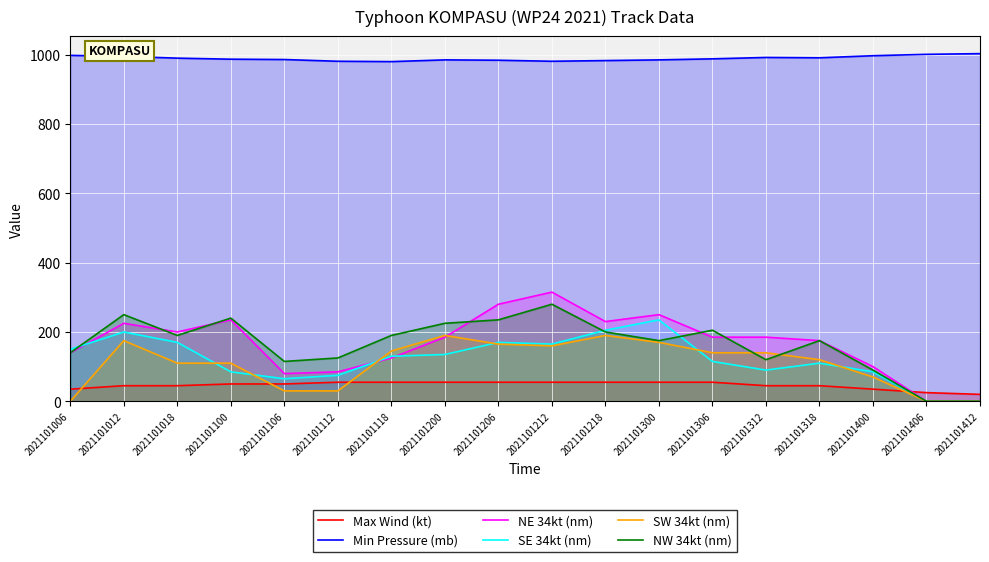

Which series has the largest total across all categories?

Min Pressure (mb)